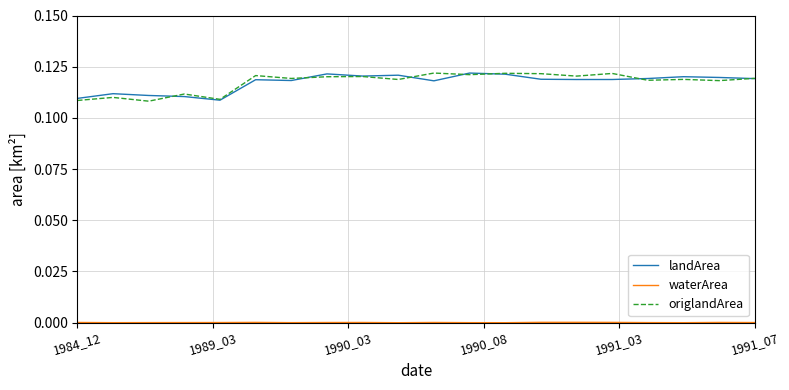

What is the greatest value displayed?

0.1